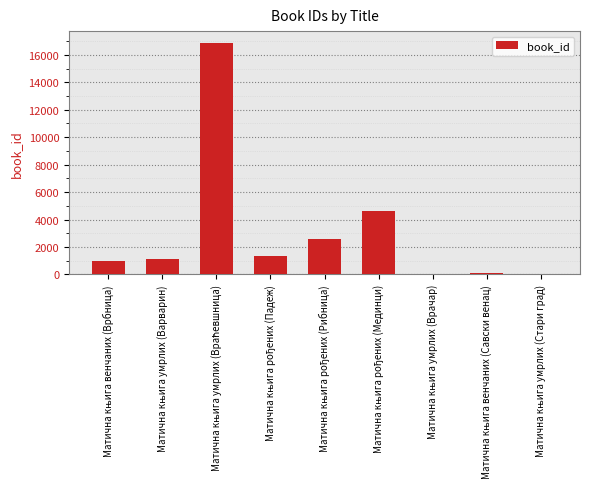

What is the sum of all values?

27726